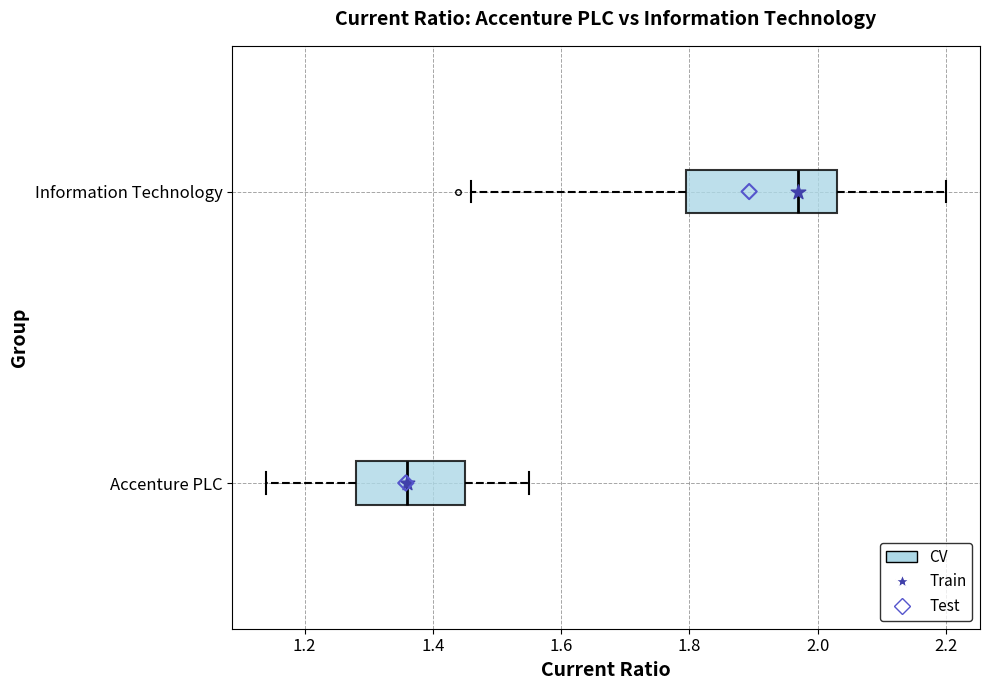

Reading bottom to top, transcribe this box plot: for each box, give where its median line is, the range the box spans, and where its two whiskers end, as read against the x-axis. The values are not printed on the chart, so give them approximately, as read against the axis.

Accenture PLC: median 1.36, box 1.28 to 1.46, whiskers 1.14 to 1.56
Information Technology: median 1.98, box 1.80 to 2.04, whiskers 1.46 to 2.20